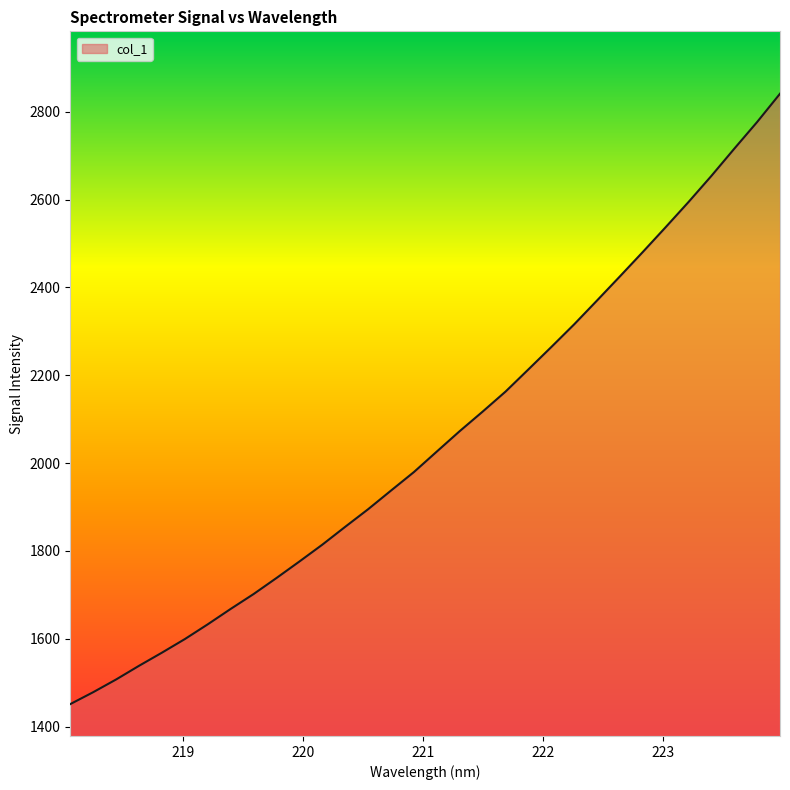

What is the minimum value shown in the chart?

1451.3